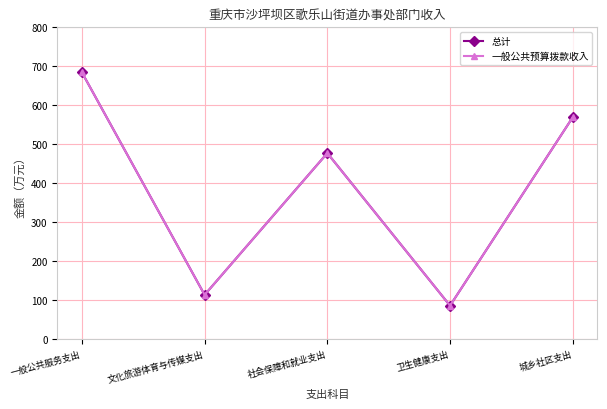

Does the chart have visible grid lines?

Yes